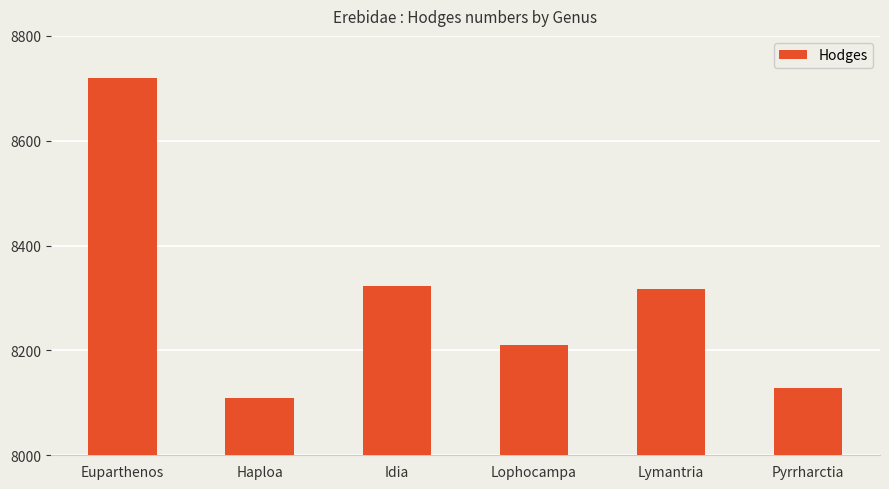

Reading left to right, extract all data points from this chart.

Euparthenos=8719	Haploa=8109	Idia=8322	Lophocampa=8211	Lymantria=8318	Pyrrharctia=8129